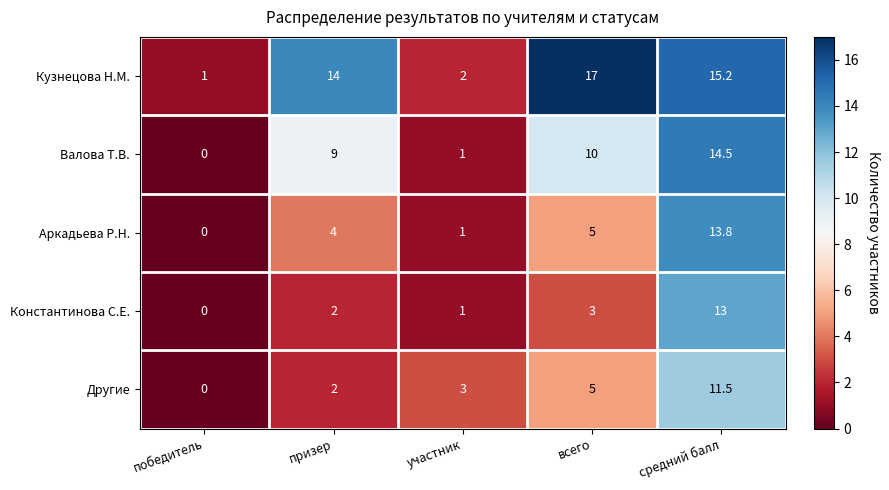

What is the spread (max minus min) of values at средний балл?

3.7